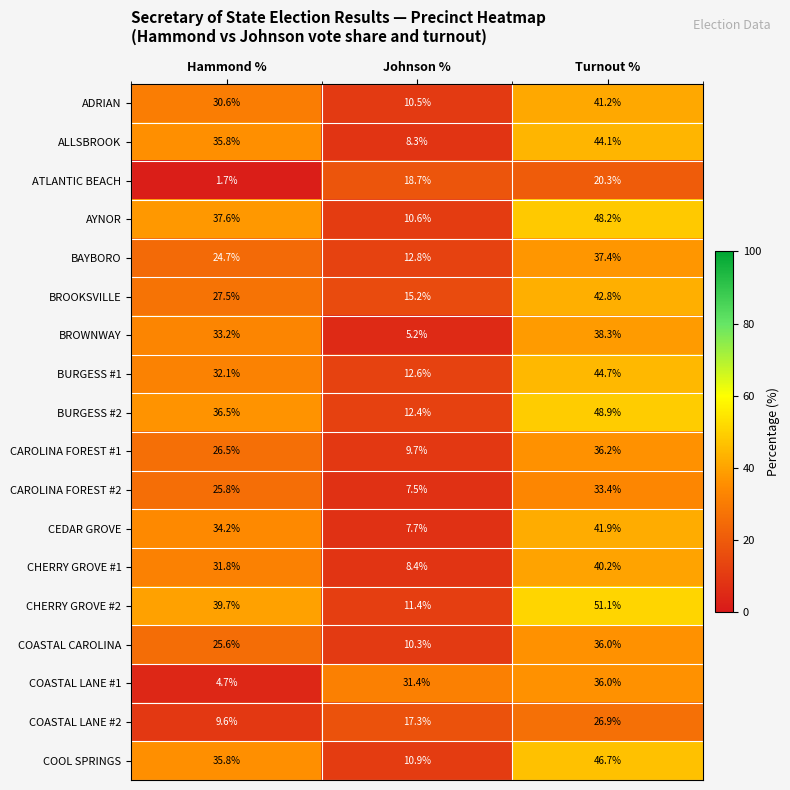

Which series has the largest range (max minus min)?

CHERRY GROVE #2